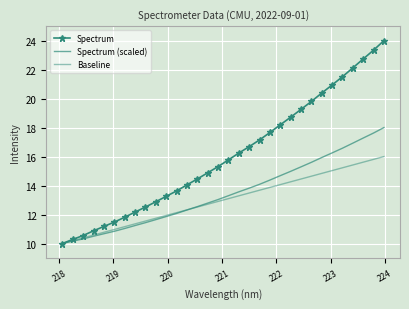

At how many categories does at least one series exceed 14?

20